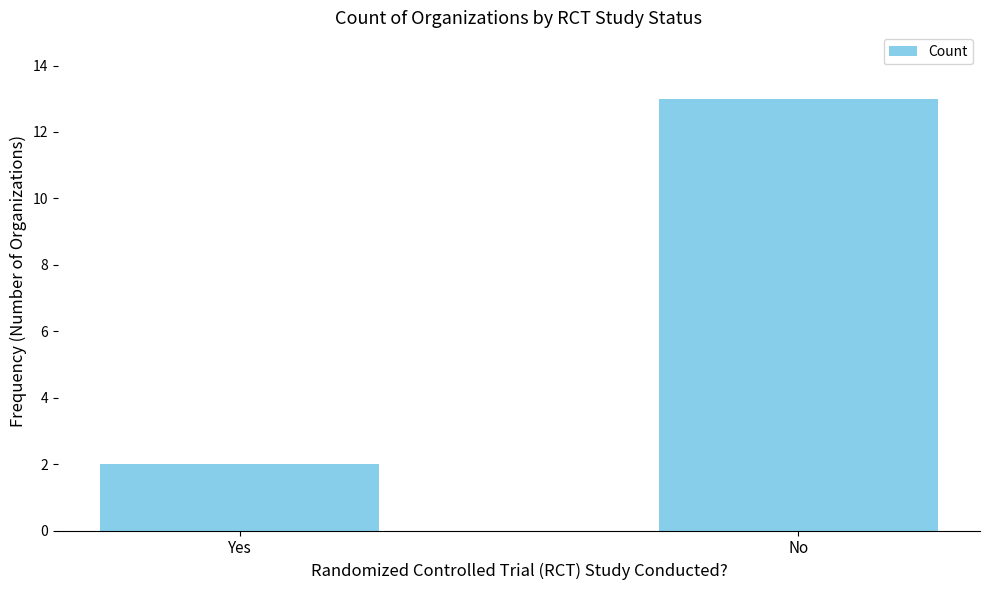

What position from the left is No?

2